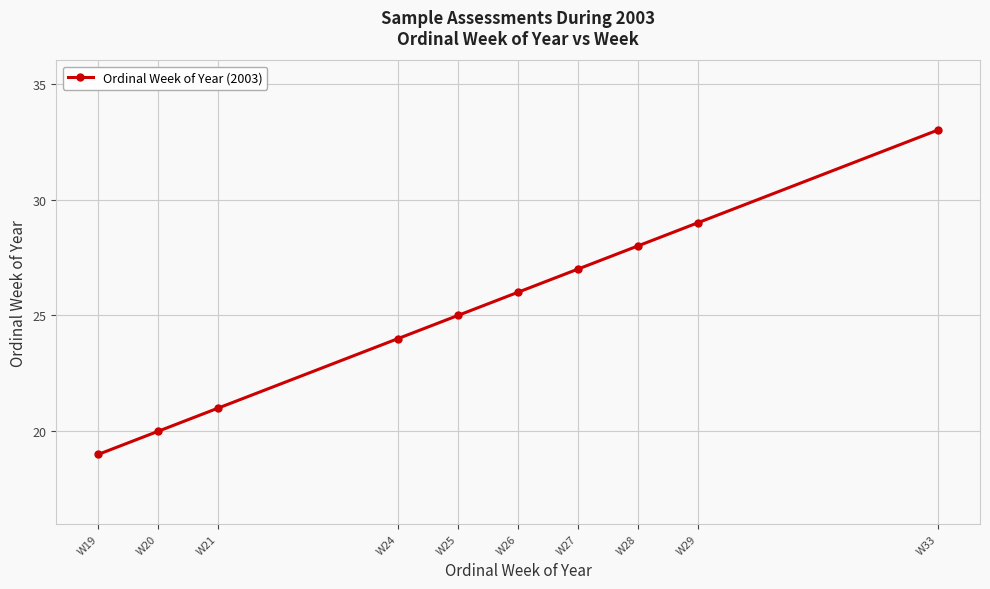

Does the chart have visible grid lines?

Yes